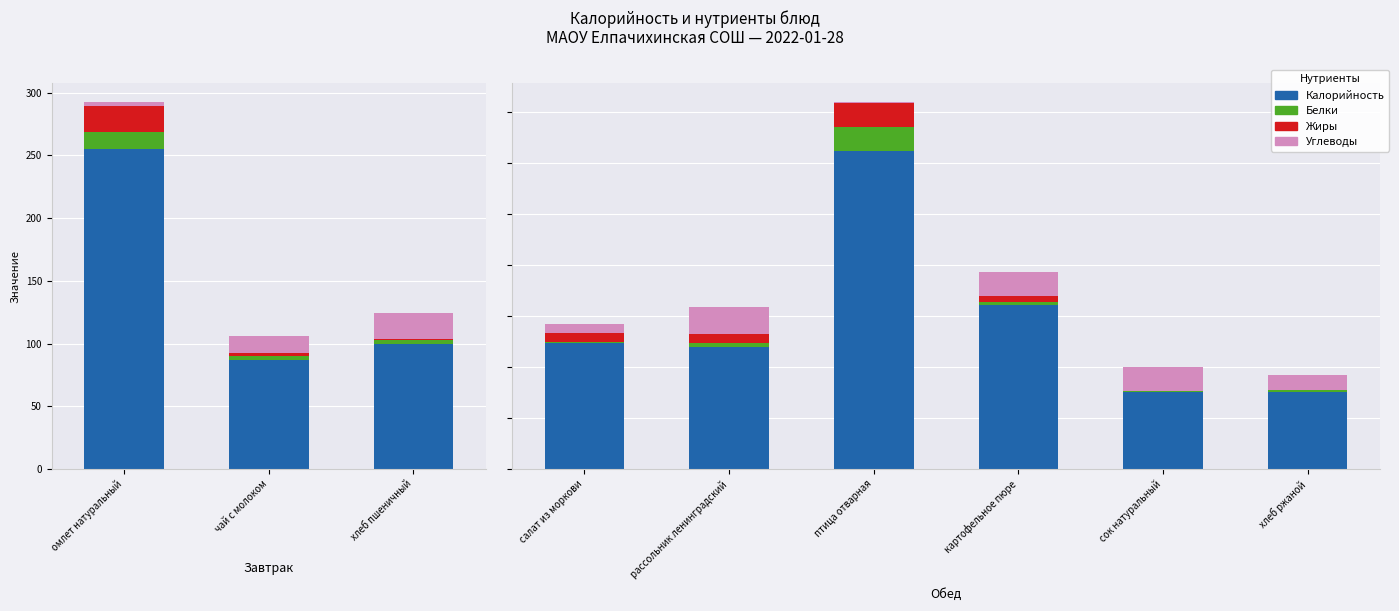

Count the number of categories in the chart.

6